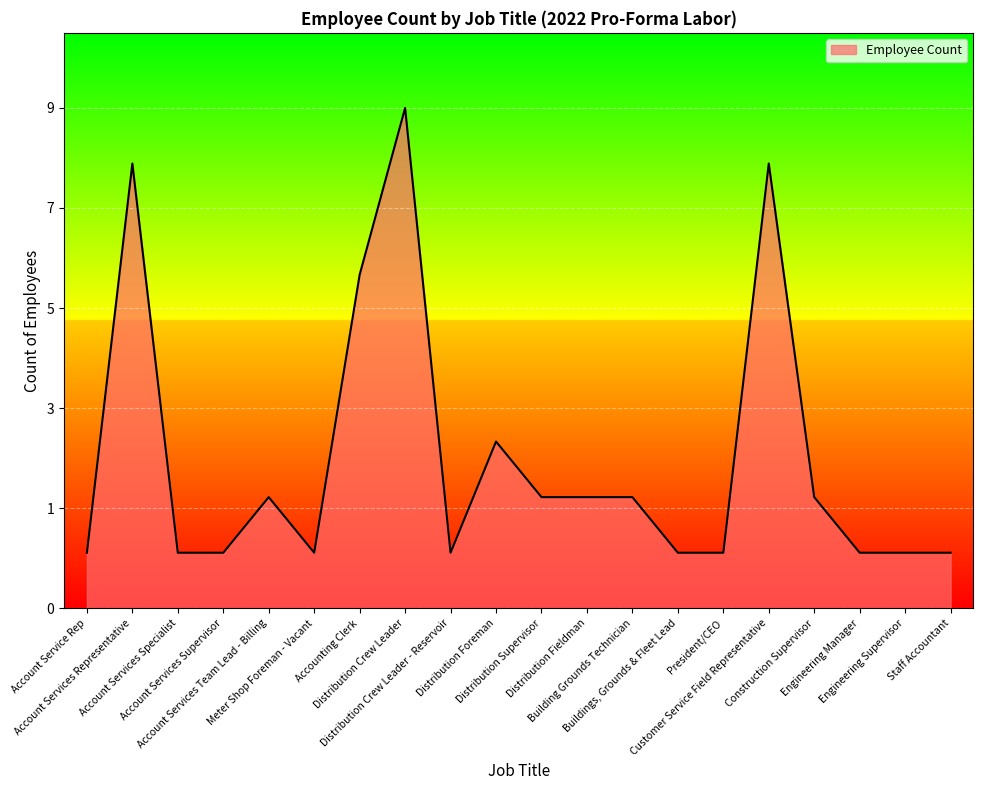

List the labels in order of value, largest first.

Distribution Crew Leader, Account Services Representative, Customer Service Field Representative, Accounting Clerk, Distribution Foreman, Account Services Team Lead - Billing, Distribution Supervisor, Distribution Fieldman, Building Grounds Technician, Construction Supervisor, Account Service Rep, Account Services Specialist, Account Services Supervisor, Meter Shop Foreman - Vacant, Distribution Crew Leader - Reservoir, Buildings, Grounds & Fleet Lead, President/CEO, Engineering Manager, Engineering Supervisor, Staff Accountant